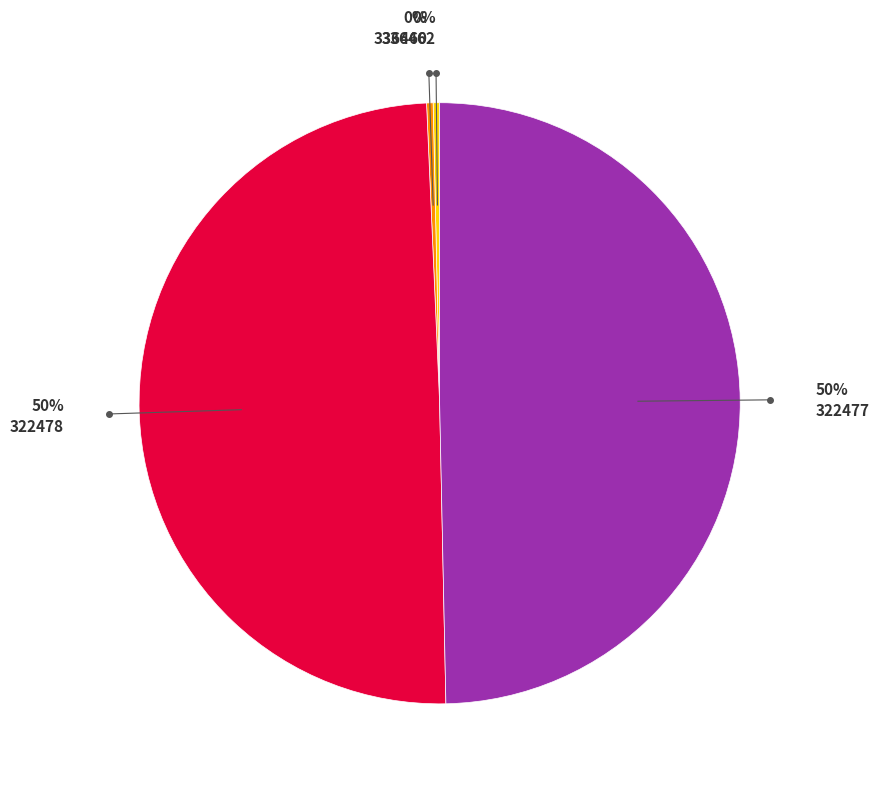

What is the ratio of the value at 336462 to the value at 336460?

1.0